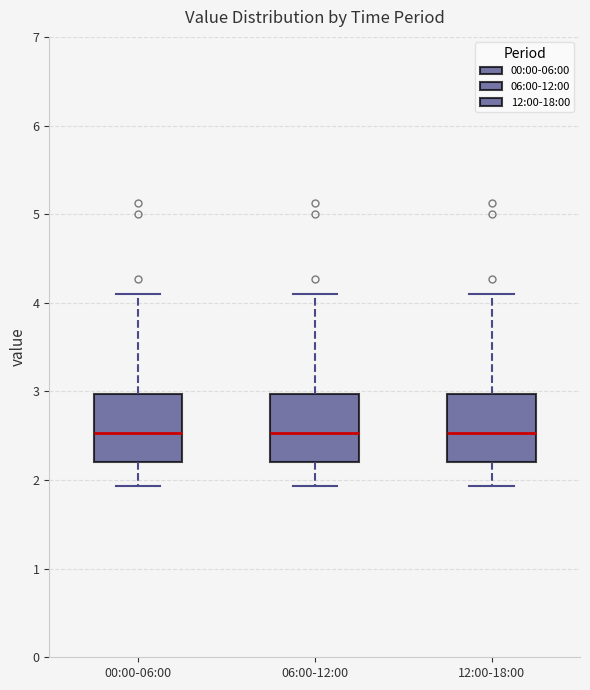

Reading left to right, transcribe this box plot: for each box, give where its median line is, the range the box spans, and where its two whiskers end, as read against the y-axis. The values are not printed on the chart, so give them approximately, as read against the axis.

00:00-06:00: median 2.5, box 2.2 to 3.0, whiskers 1.9 to 4.1
06:00-12:00: median 2.5, box 2.2 to 3.0, whiskers 1.9 to 4.1
12:00-18:00: median 2.5, box 2.2 to 3.0, whiskers 1.9 to 4.1